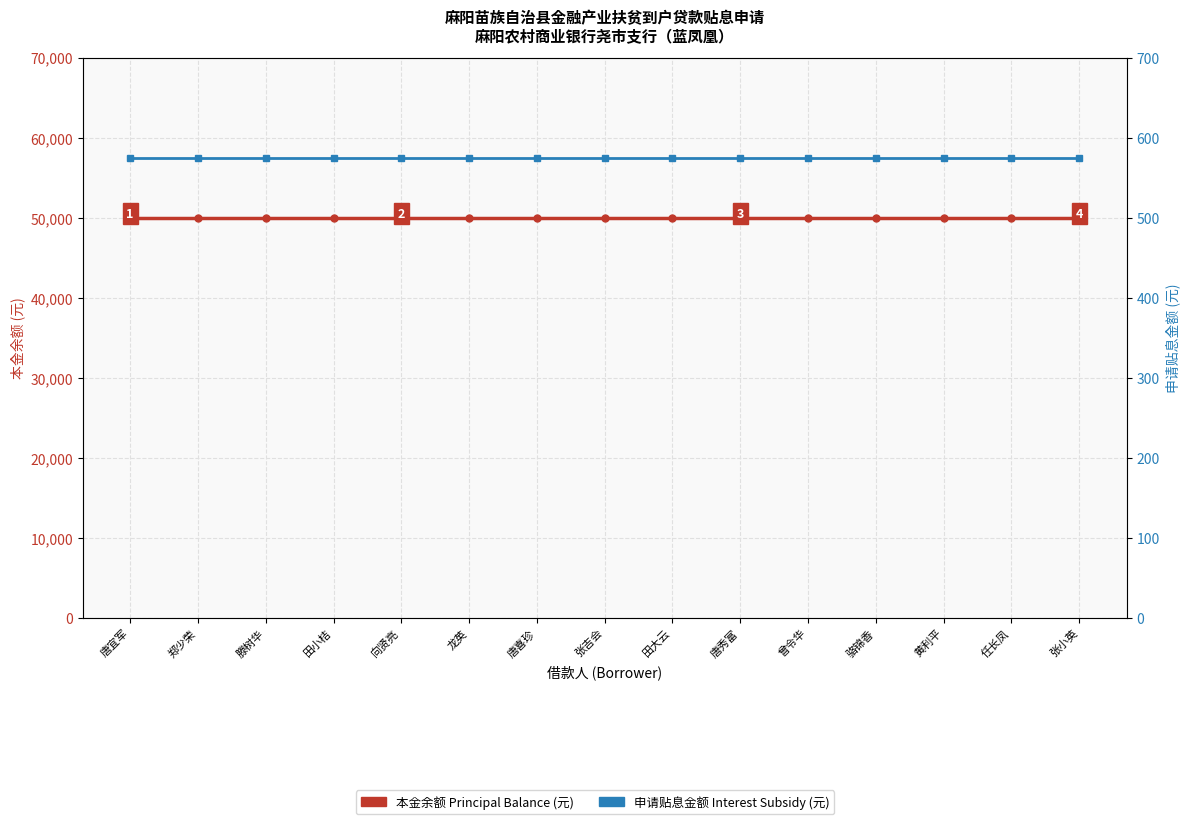

Which series changed the most between 滕树华 and 任长凤?

本金余额 Principal Balance (元)